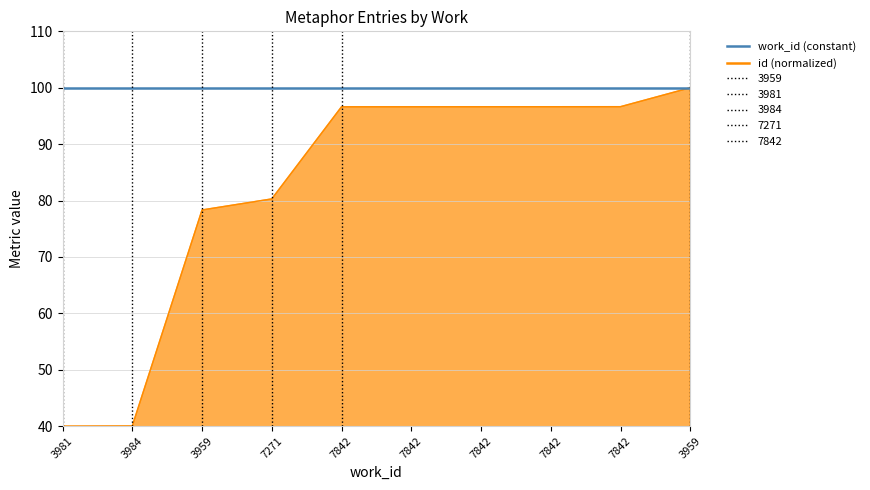

Reading left to right, what are all the values shown in this chart?

40.0	40.0	78.3	80.3	96.6	96.6	96.6	96.6	96.6	100.0